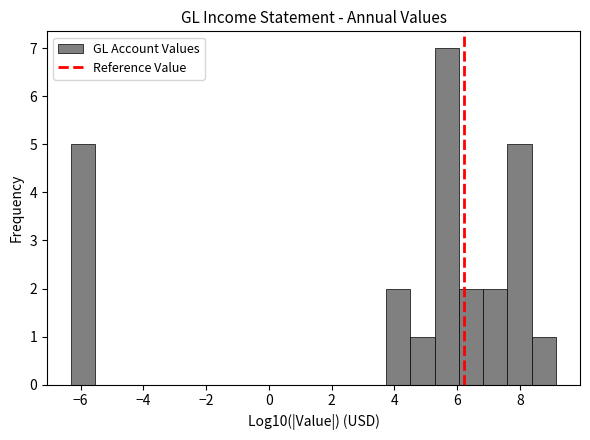

Around what value on the x-axis is the tallest bar? Give the approximate position of its centre, as read against the axis.

5.6